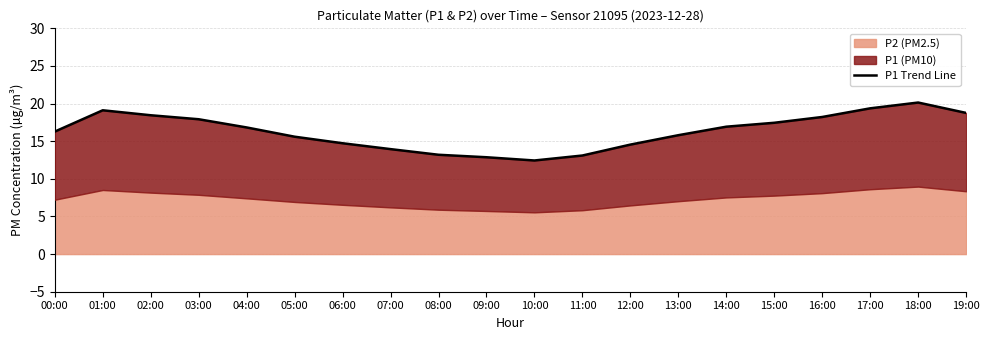

At which label is the value closest to 16?

13:00